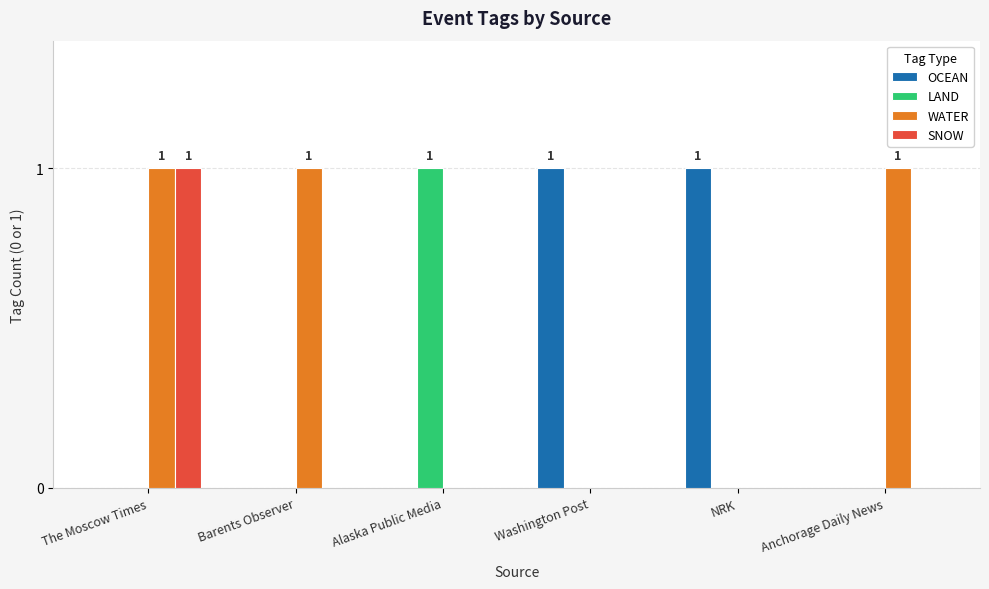

How many data points does each series have?

6